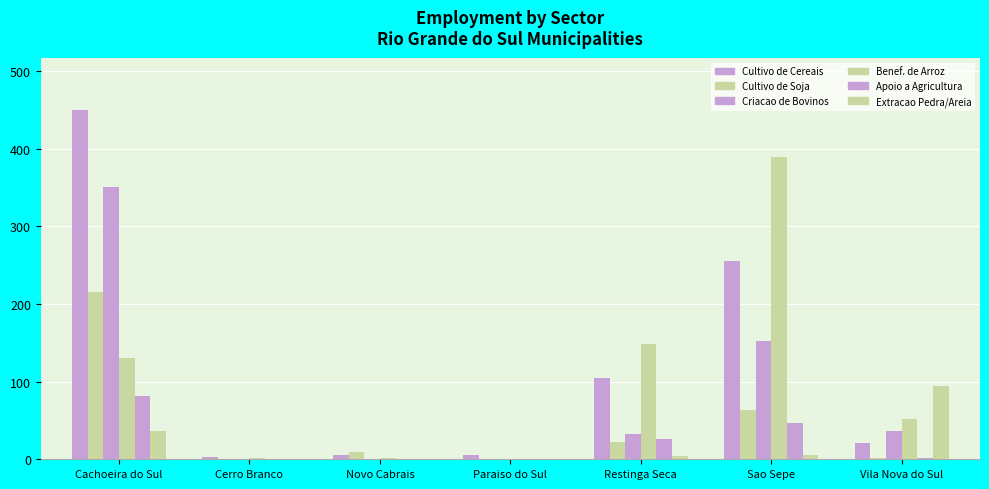

Count the number of categories in the chart.

7